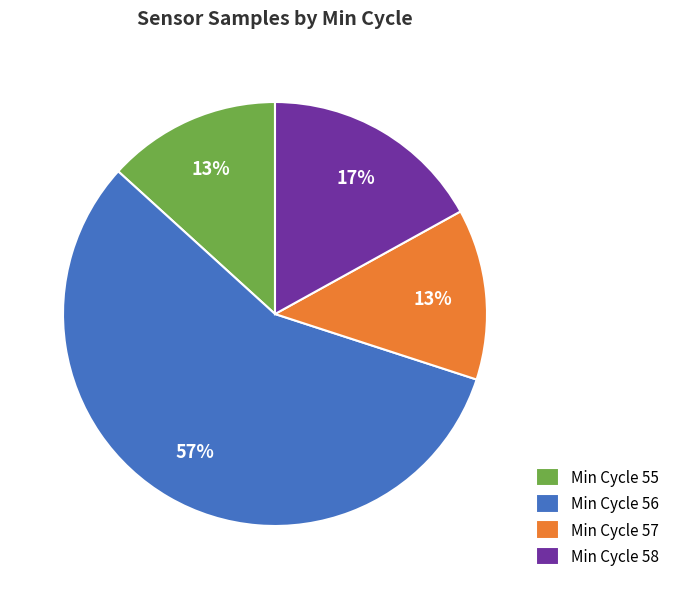

To the nearest percent, what portion does Min Cycle 56 represent?

57%